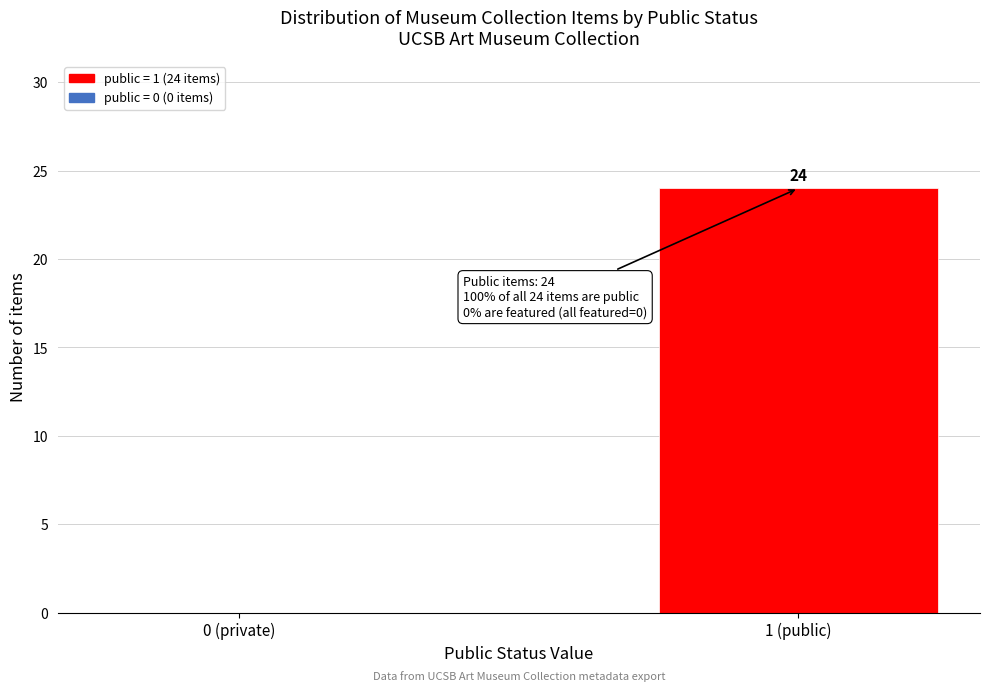

Reading left to right, transcribe all the data shown in this chart.

0 (private)=0	1 (public)=24